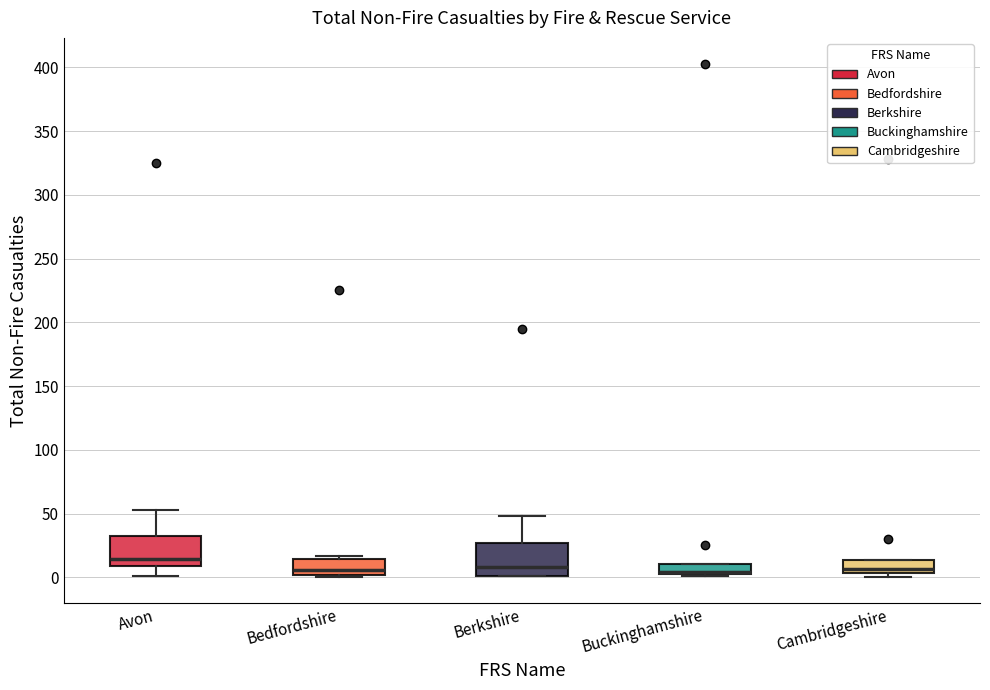

Where is the lower edge of the box for Bedfordshire on the y-axis? The values are not printed on the chart, so give them approximately, as read against the axis.

0